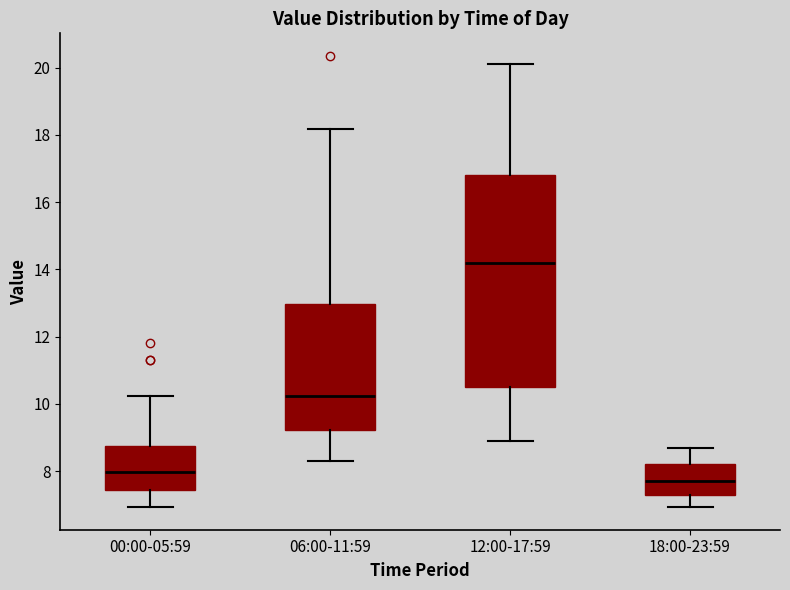

Which box's median line is the lowest?

18:00-23:59